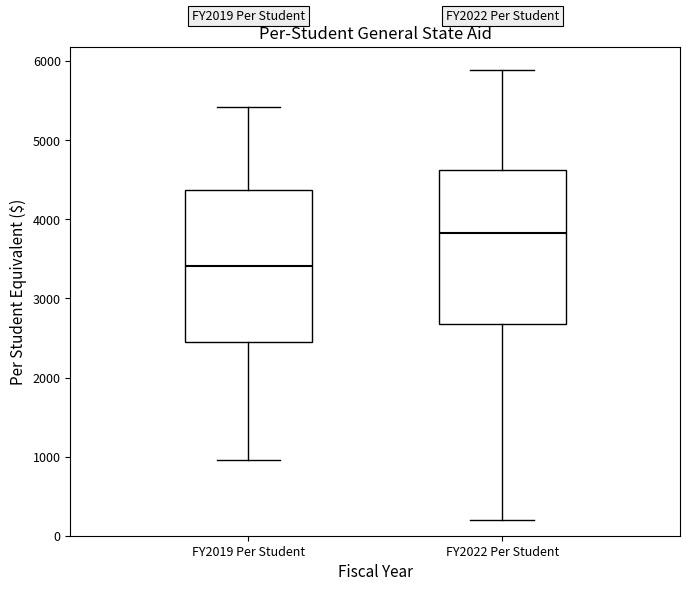

Reading left to right, transcribe this box plot: for each box, give where its median line is, the range the box spans, and where its two whiskers end, as read against the y-axis. The values are not printed on the chart, so give them approximately, as read against the axis.

FY2019 Per Student: median 3400, box 2400 to 4400, whiskers 1000 to 5400
FY2022 Per Student: median 3800, box 2700 to 4600, whiskers 200 to 5900